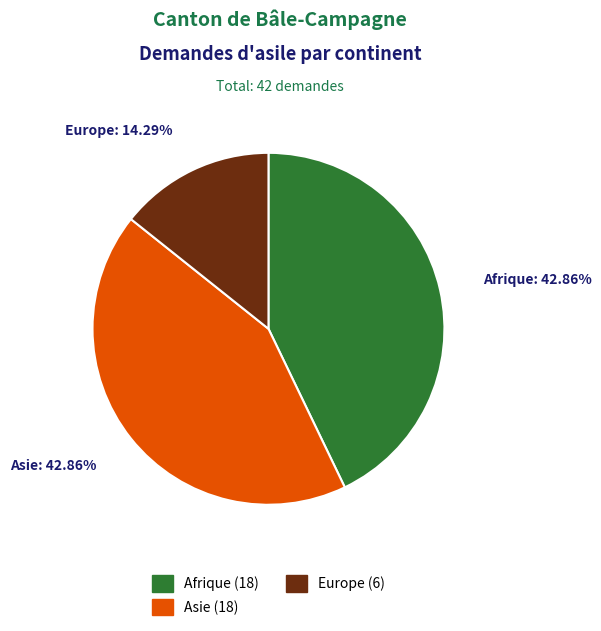

Does any single category account for the majority?

No